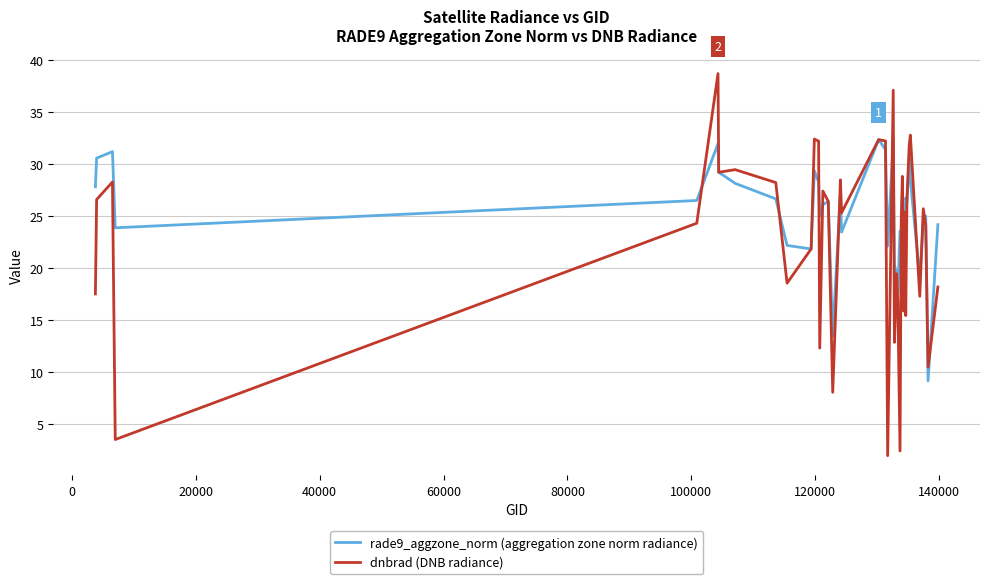

Which series has the largest range (max minus min)?

dnbrad (DNB radiance)